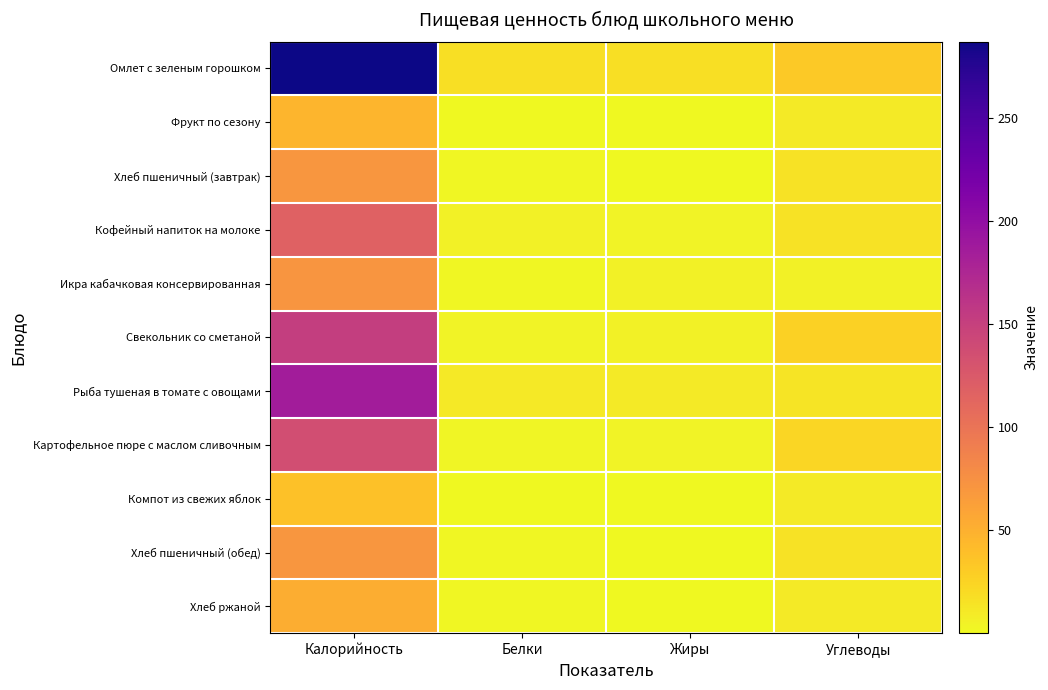

Rank the series at Калорийность from lowest to highest value.

Компот из свежих яблок, Фрукт по сезону, Хлеб ржаной, Хлеб пшеничный (завтрак), Хлеб пшеничный (обед), Икра кабачковая консервированная, Кофейный напиток на молоке, Картофельное пюре с маслом сливочным, Свекольник со сметаной, Рыба тушеная в томате с овощами, Омлет с зеленым горошком